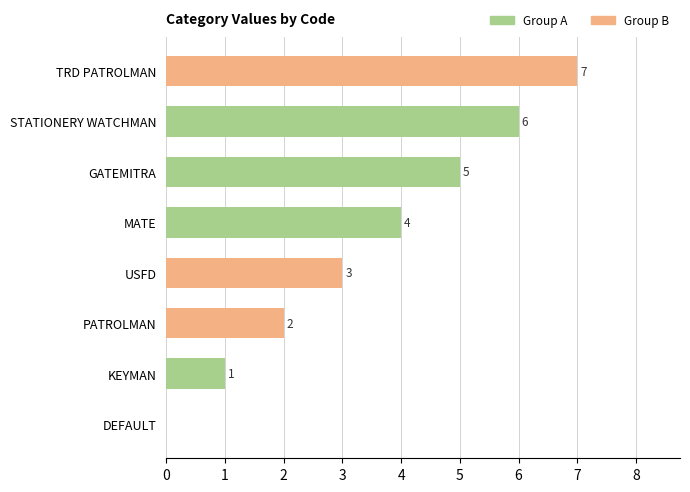

At which category does the chart reach its peak across all series?

TRD PATROLMAN